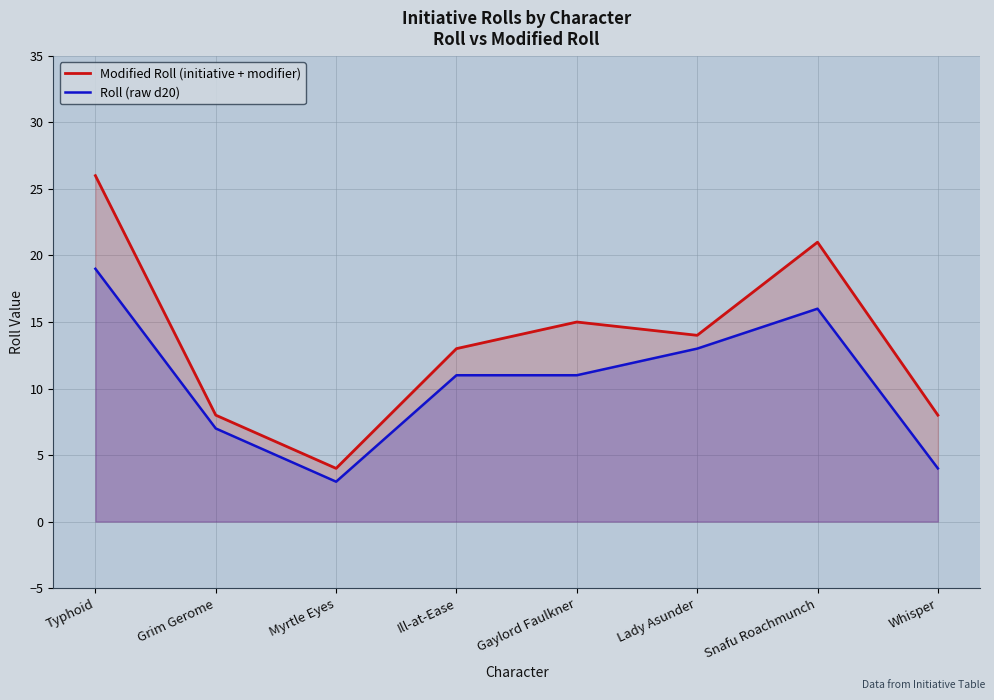

List the series in order of their peak value, highest first.

Modified Roll (initiative + modifier), Roll (raw d20)